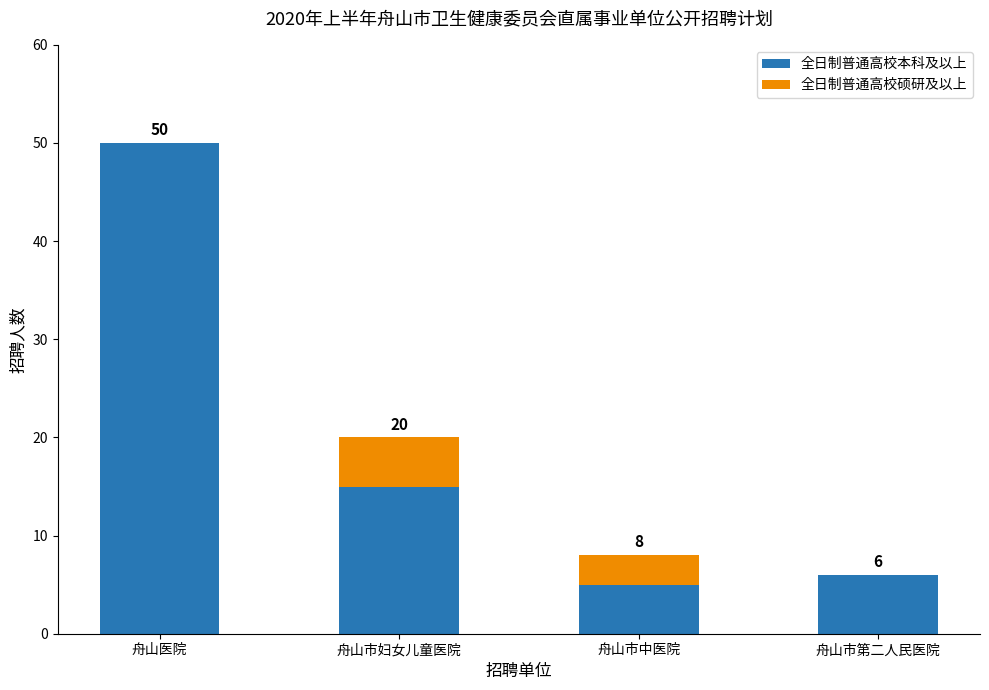

How many categories are shown in the chart?

4